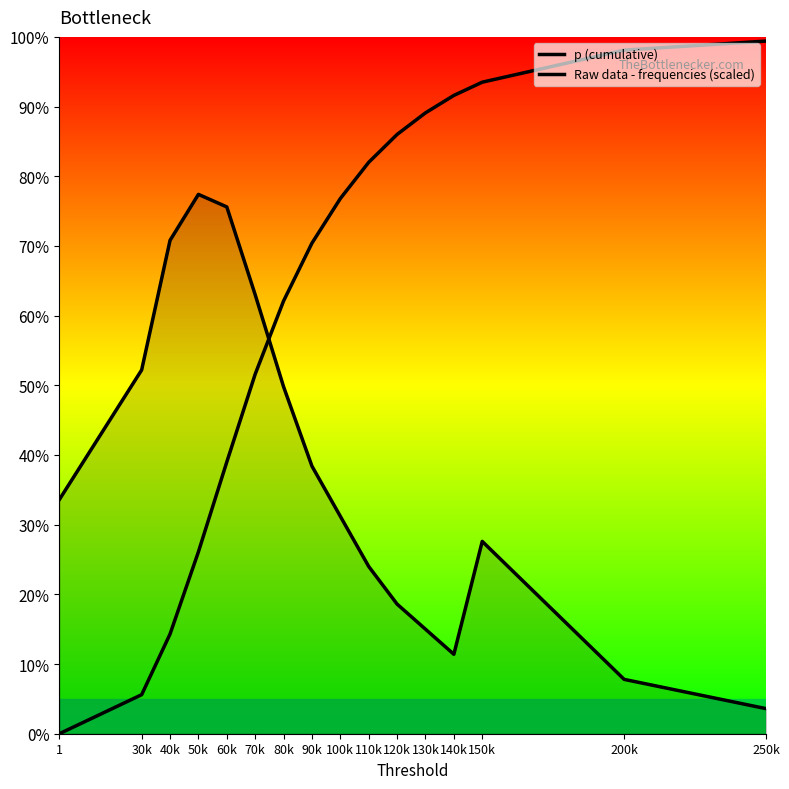

How many lines are shown in the chart?

2